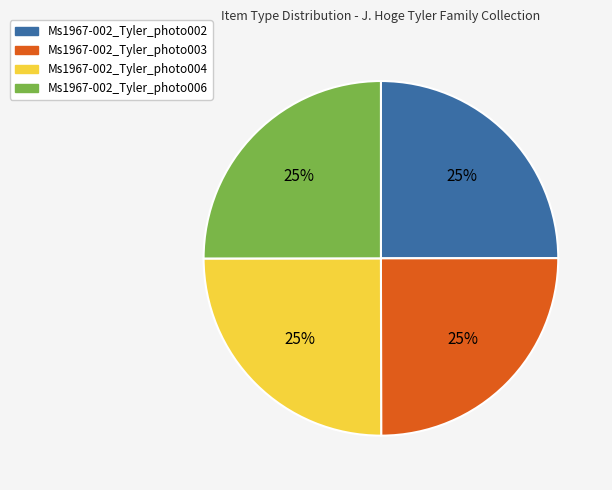

What is the ratio of the value at Ms1967-002_Tyler_photo003 to the value at Ms1967-002_Tyler_photo006?

1.0